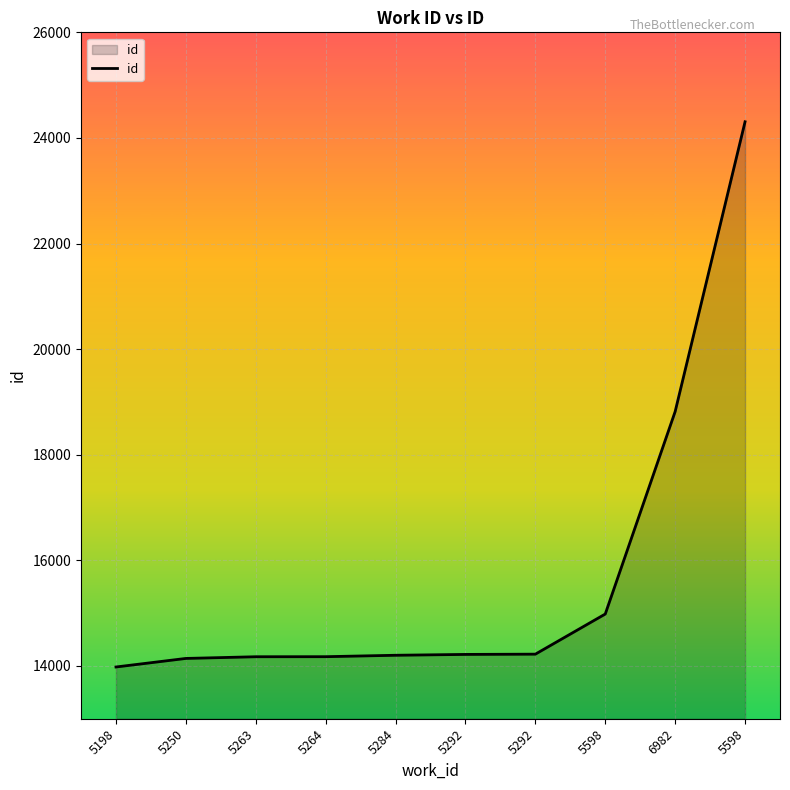

True or false: there are more than 2 points higher than both neighbors.

False